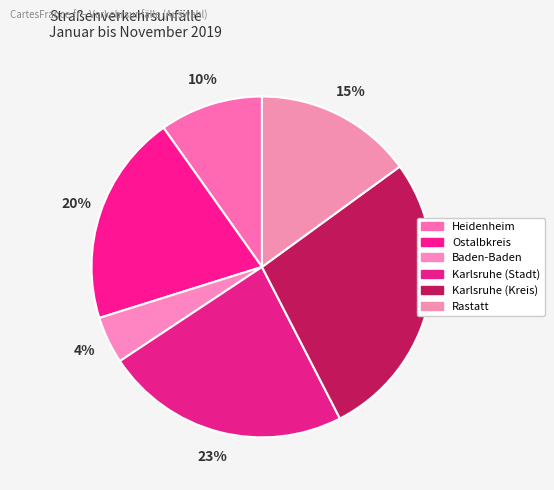

To the nearest percent, what is the average slice percentage?

17%